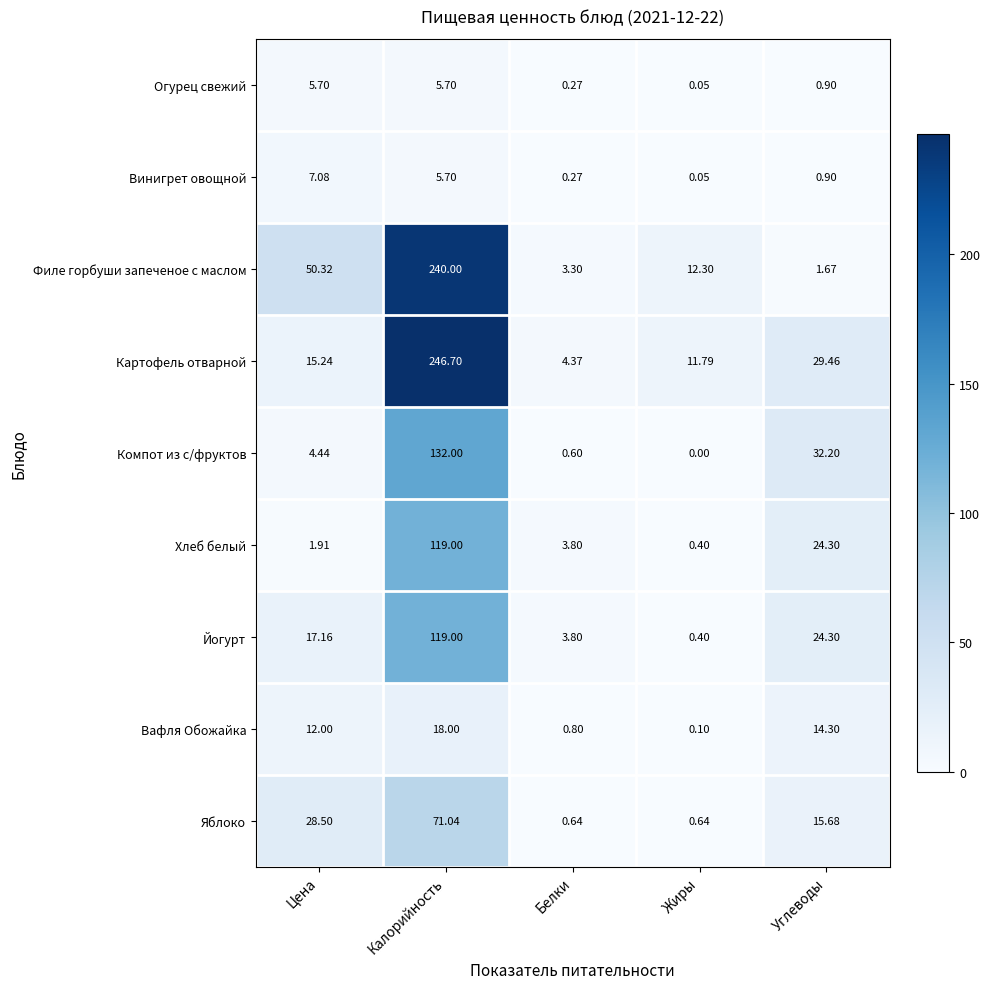

How many distinct data groups are displayed?

9